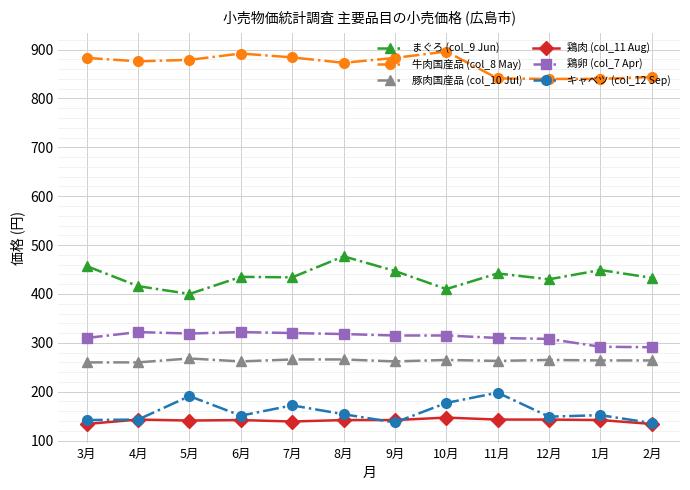

True or false: 鶏卵 (col_7 Apr) and 鶏肉 (col_11 Aug) cross at least once.

False